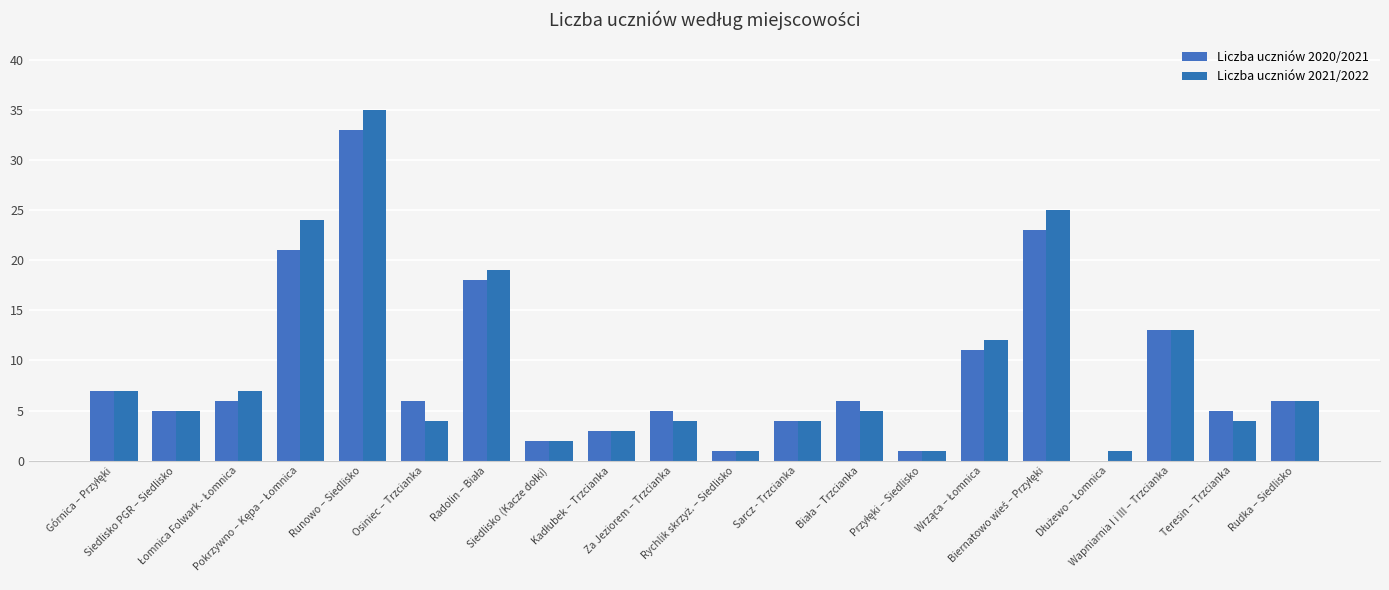

Which has a higher value, Osiniec – Trzcianka or Rudka – Siedlisko?

Osiniec – Trzcianka